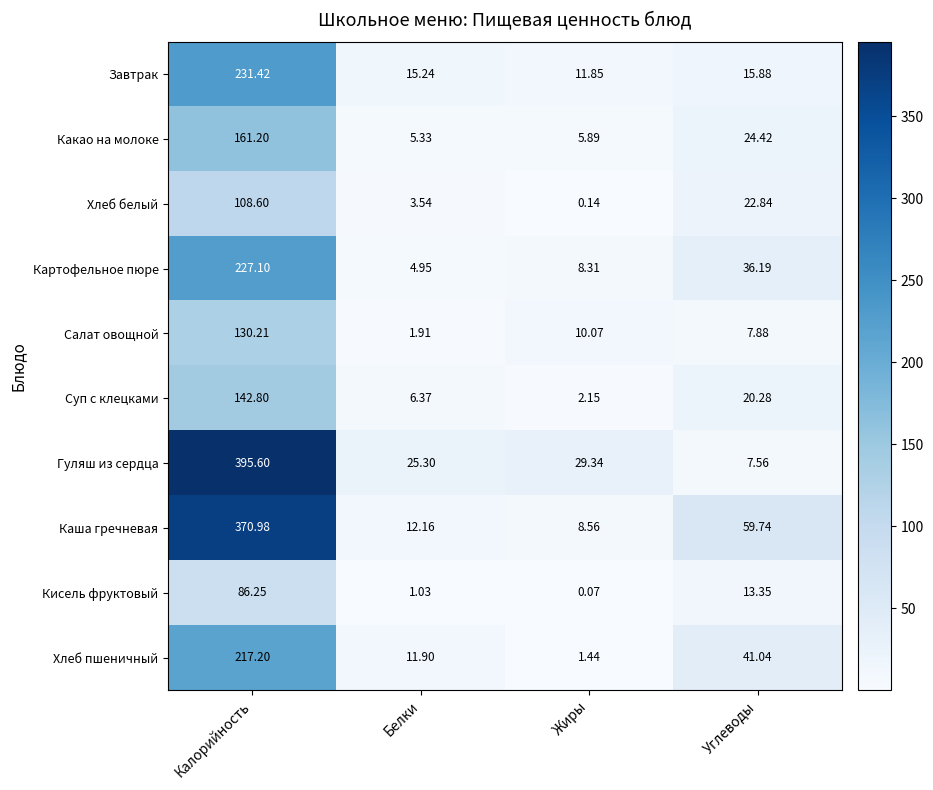

At which category does the chart reach its minimum across all series?

Жиры